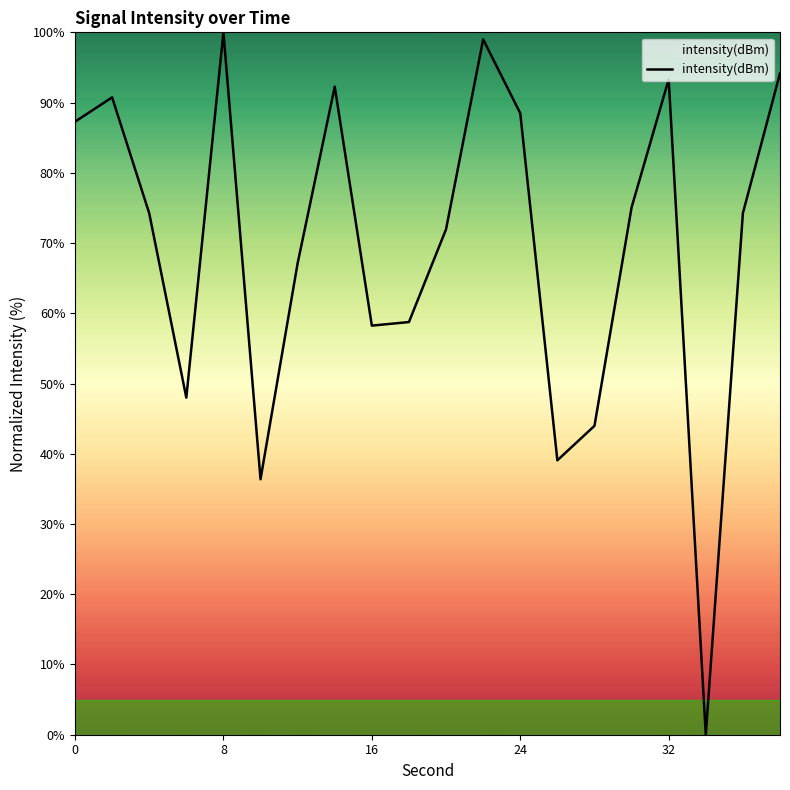

What is the average value?

69.6